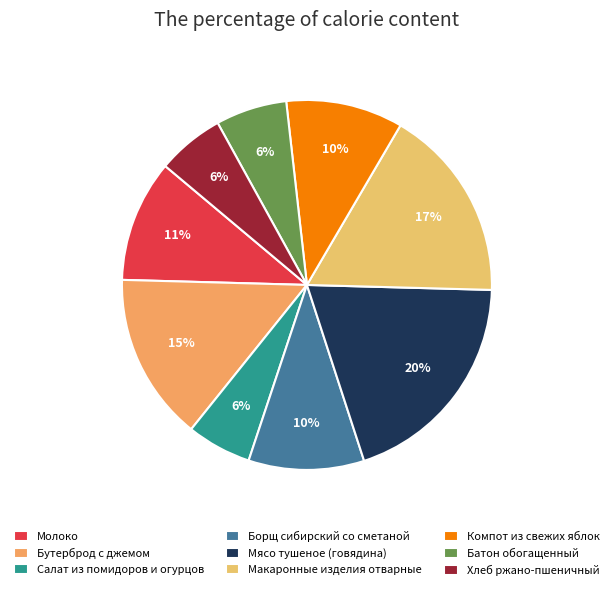

To the nearest percent, what is the combined percentage of Салат из помидоров и огурцов and Хлеб ржано-пшеничный?

12%